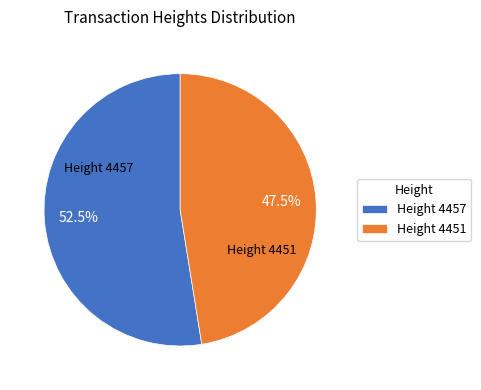

Which category has the smallest portion of the pie?

Height 4451